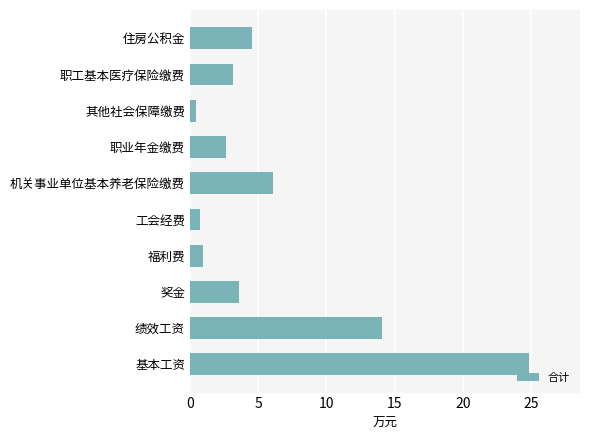

Which has a higher value, 福利费 or 奖金?

奖金